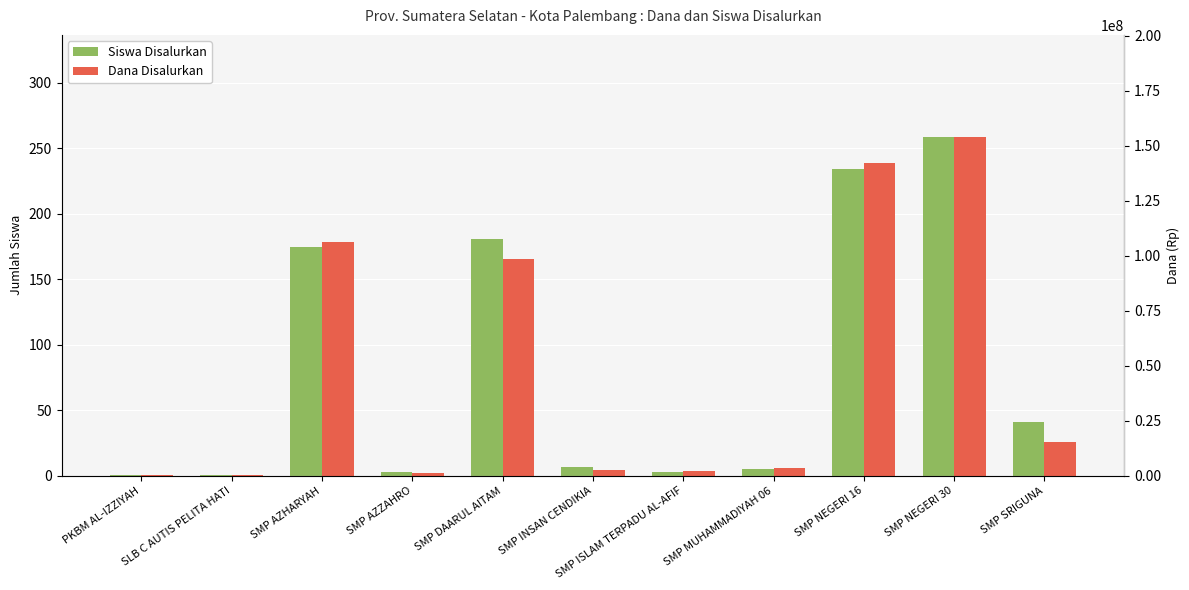

True or false: Dana Disalurkan has a value of 142125000 at SMP NEGERI 16.

True